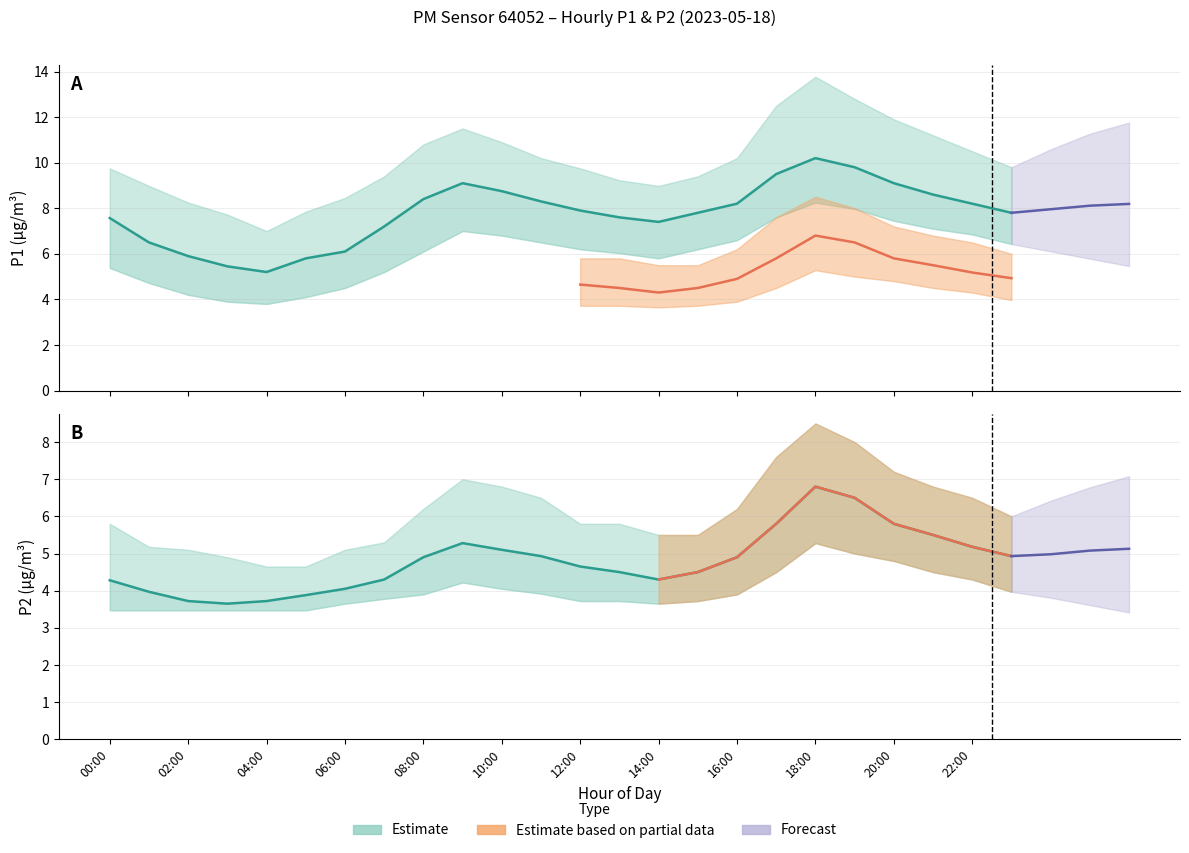

The P2_lower series shows 1.5 at 04:00. True or false?

False